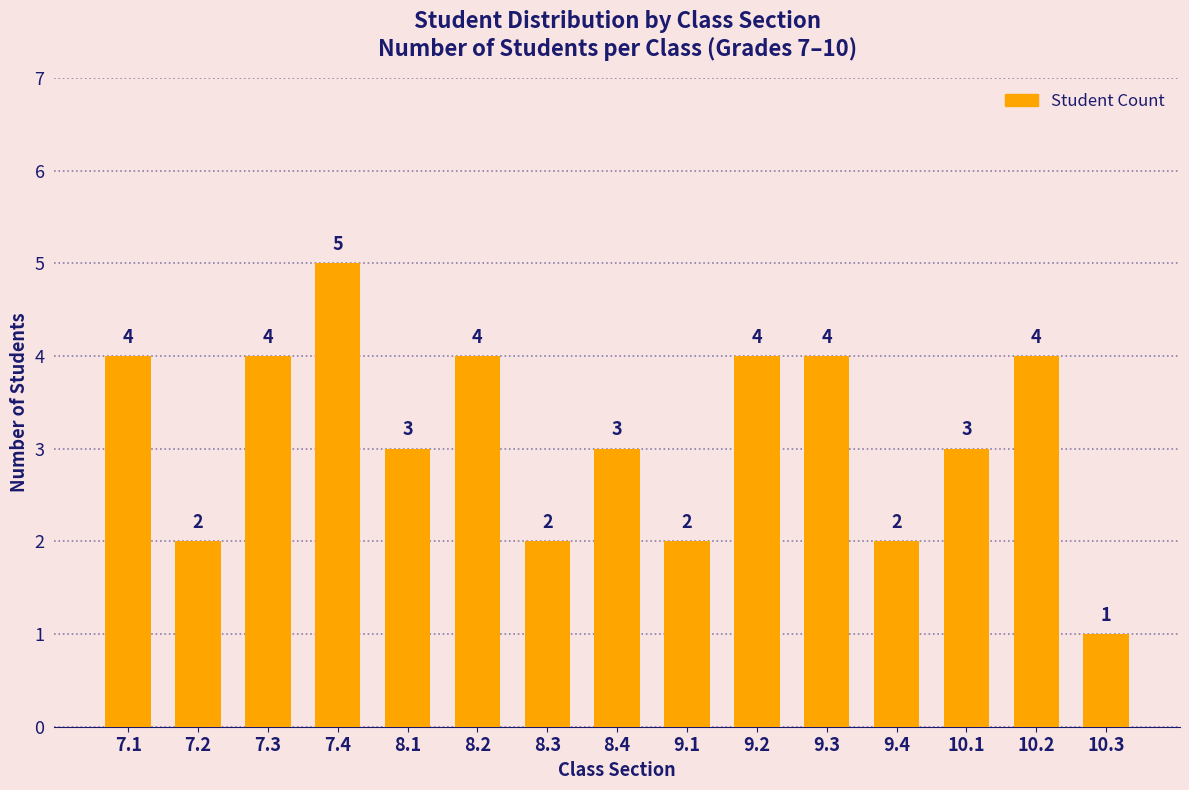

What position from the left is 9.3?

11